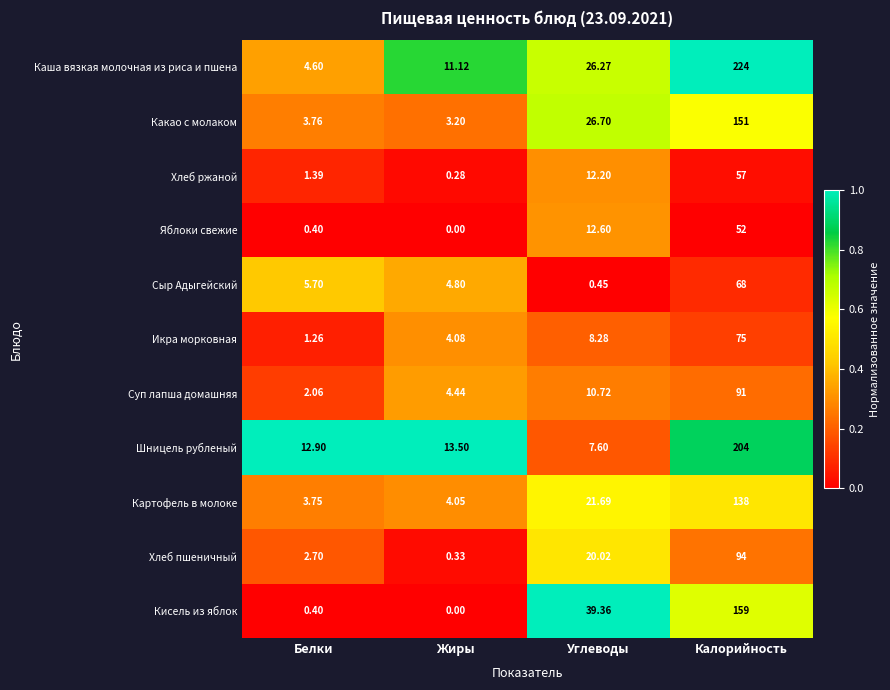

List the series in order of their peak value, highest first.

Каша вязкая молочная из риса и пшена, Шницель рубленый, Кисель из яблок, Какао с молаком, Картофель в молоке, Хлеб пшеничный, Суп лапша домашняя, Икра морковная, Сыр Адыгейский, Хлеб ржаной, Яблоки свежие